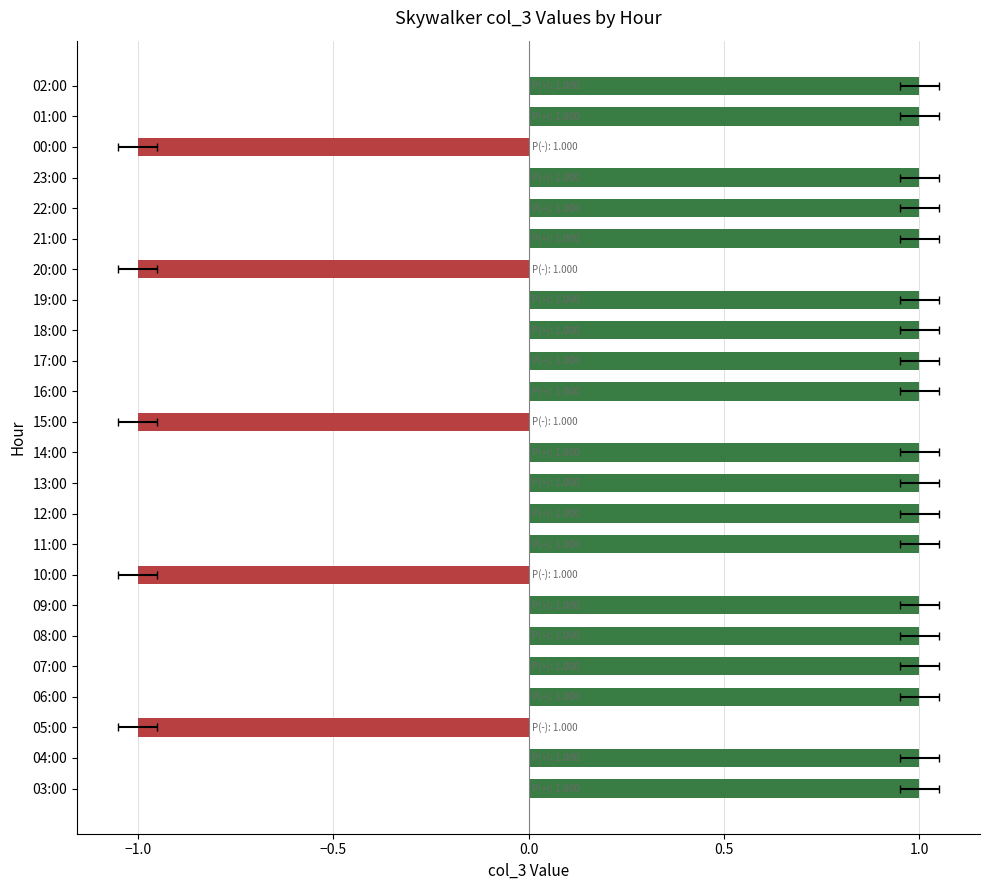

What is the minimum value shown in the chart?

-1